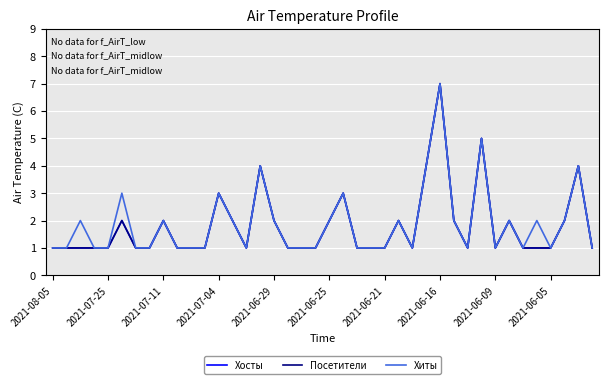

Is this an area chart (filled region under the line)?

No